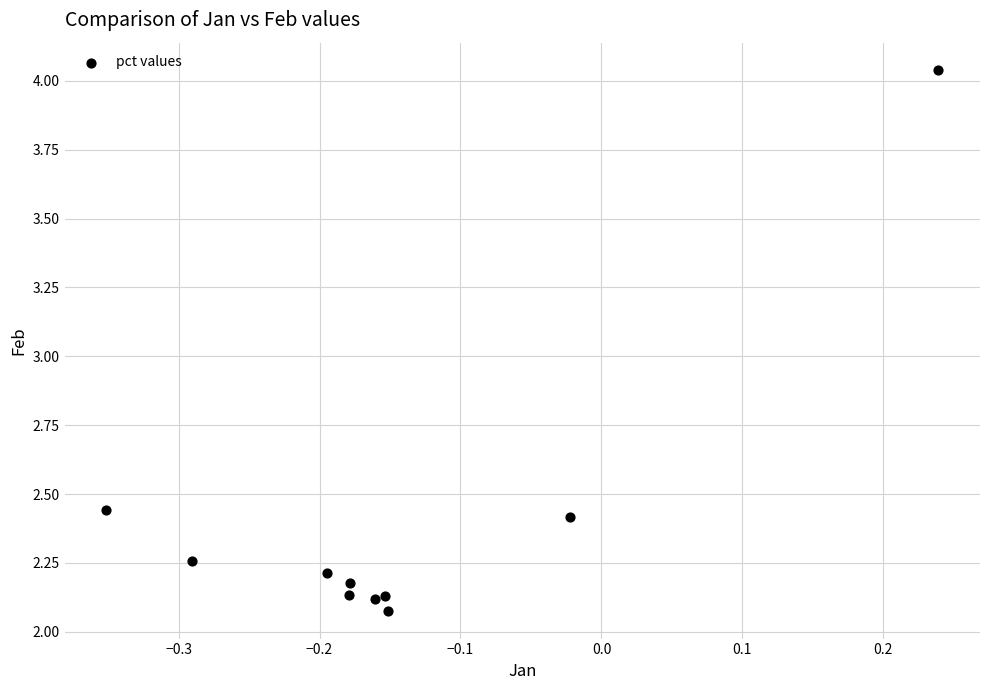

What is the range of X values (max minus min)?

0.6